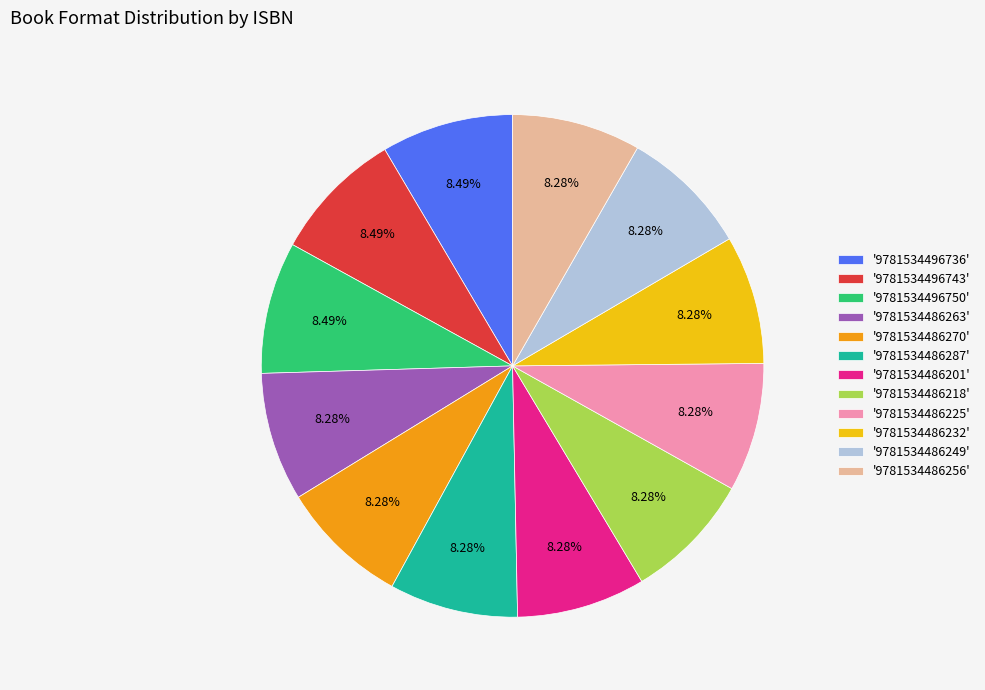

Combined, do '9781534486263' and '9781534486218' account for over 50%?

No